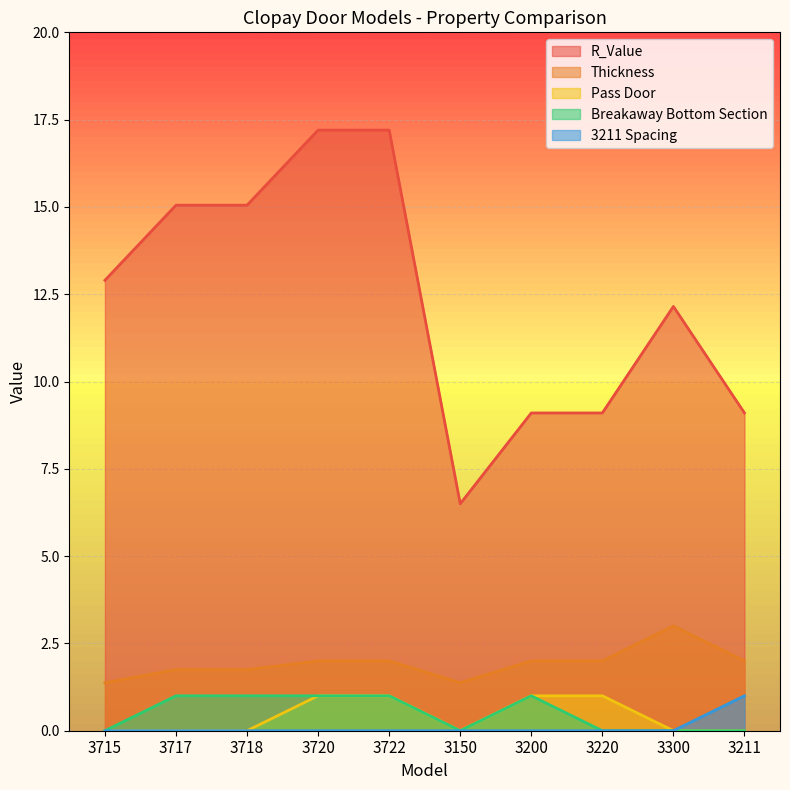

How many positive values does the Pass Door series have?

4